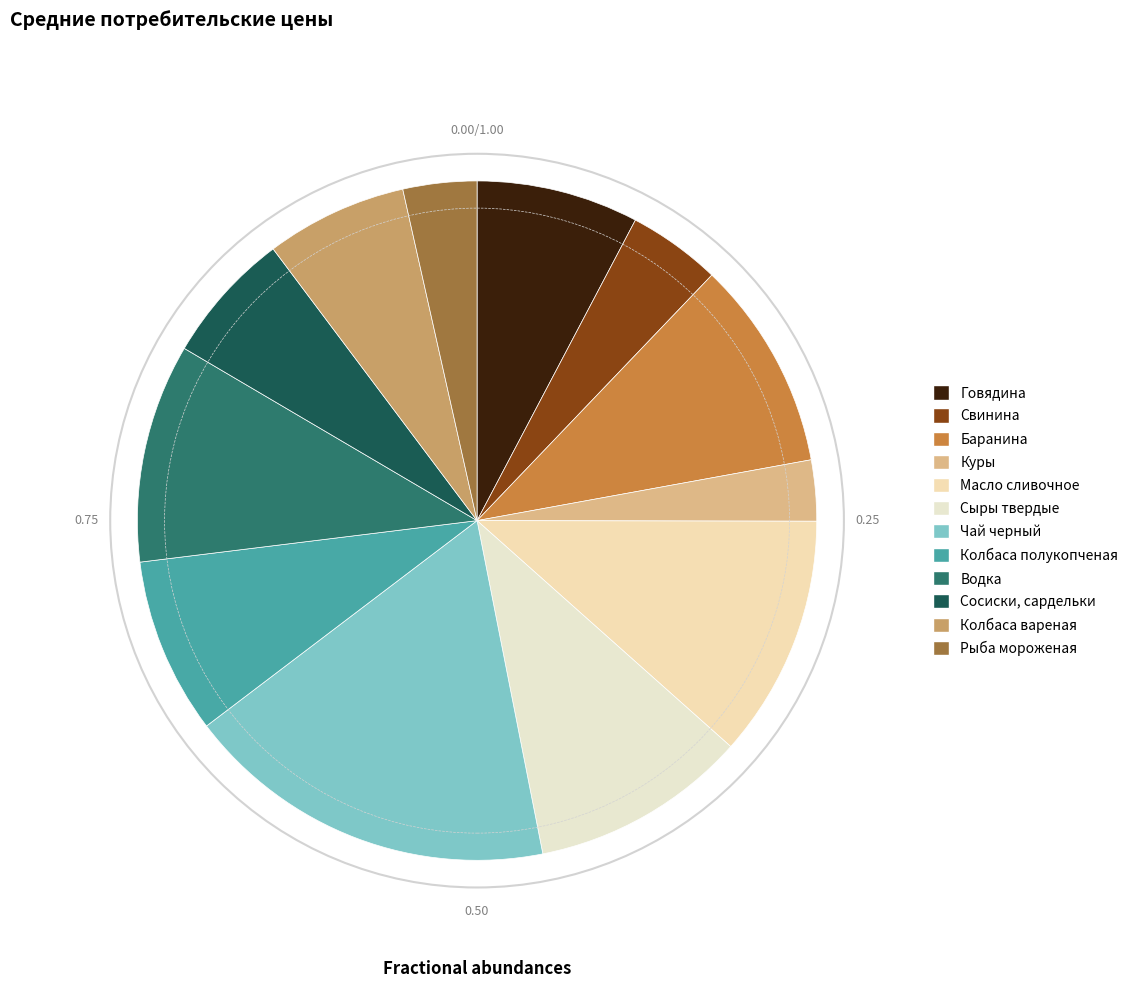

Count the number of slices in the pie.

12